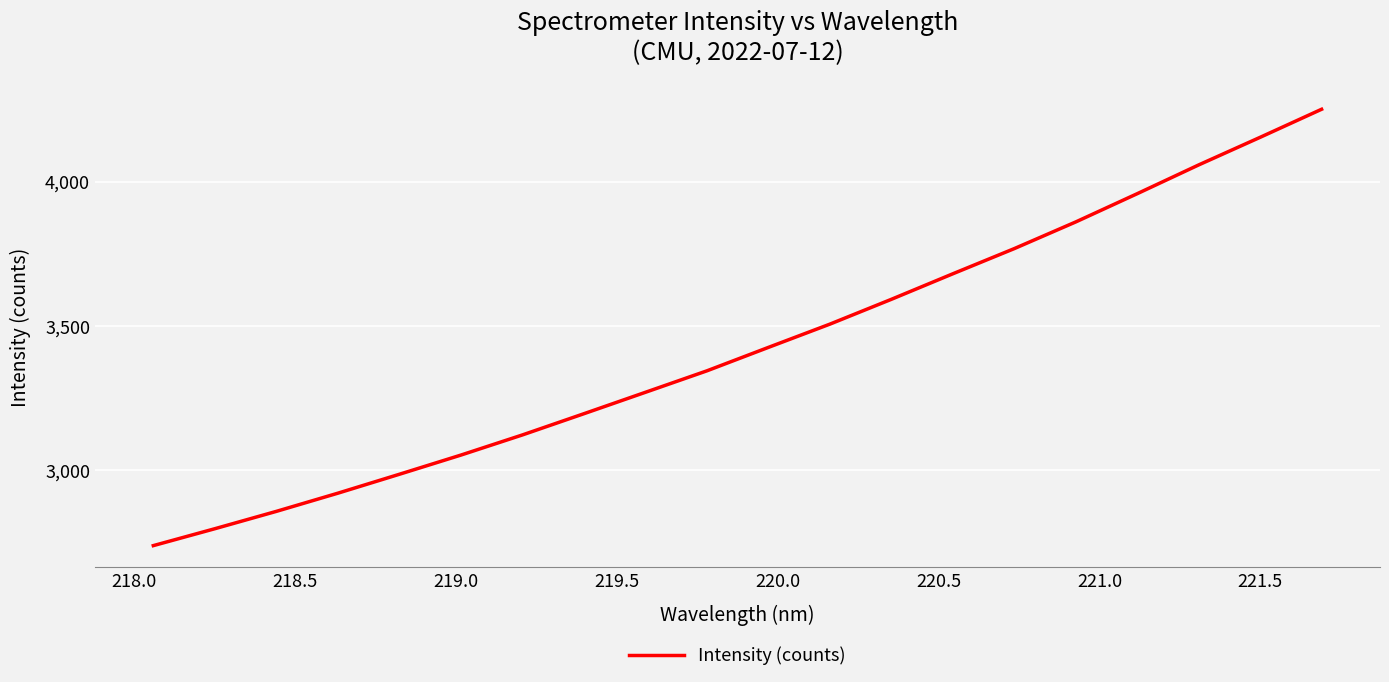

What is the minimum value shown in the chart?

2739.8